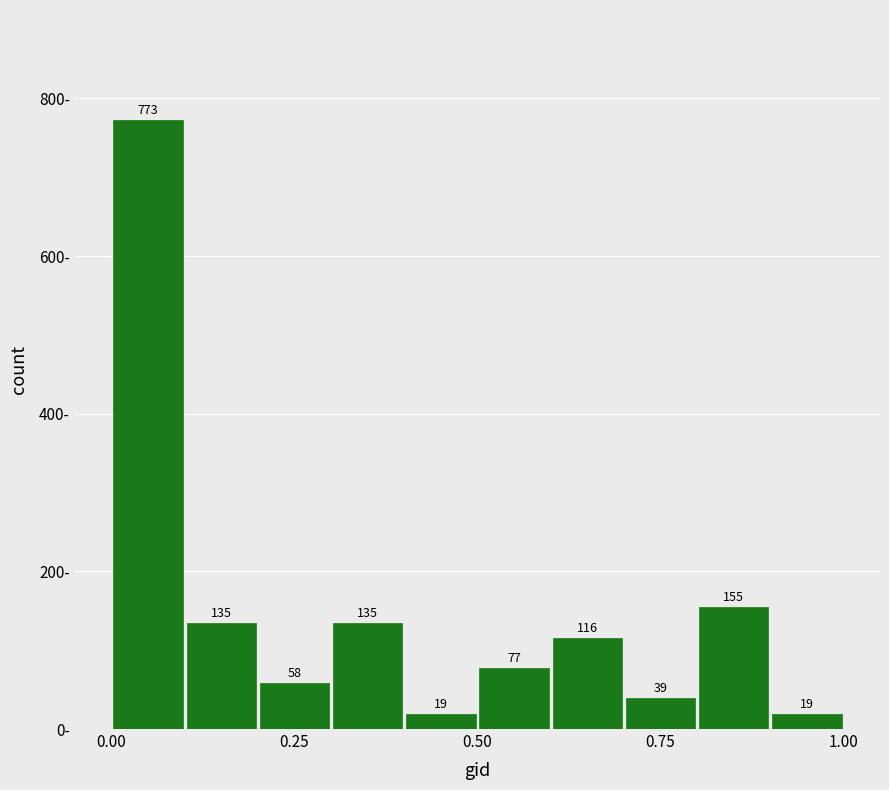

Around what value on the x-axis is the tallest bar? Give the approximate position of its centre, as read against the axis.

0.05